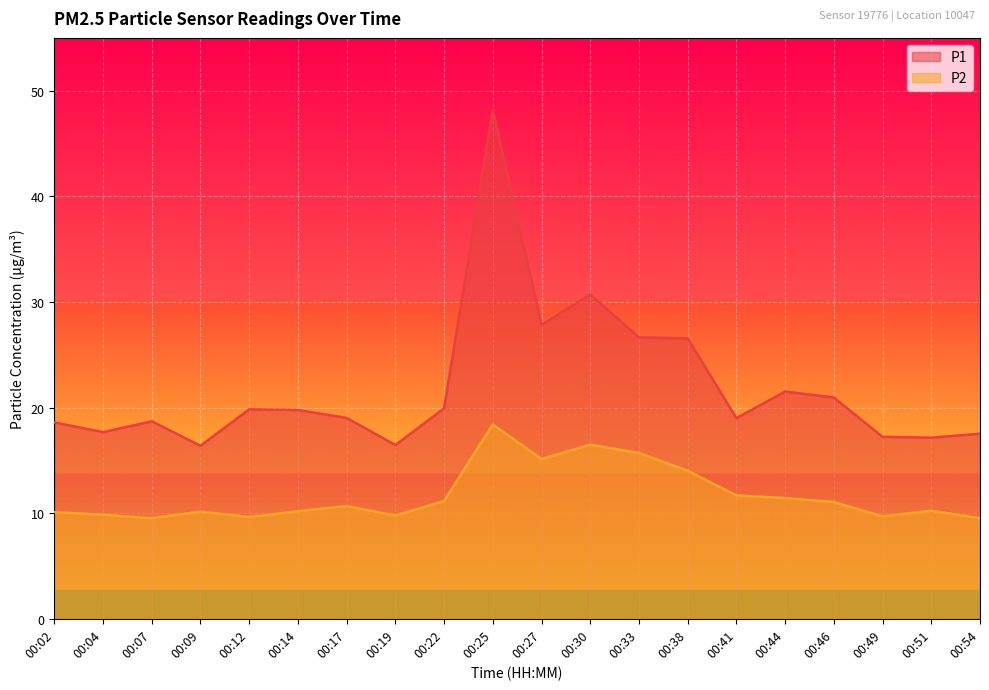

Which label corresponds to the smallest value in the chart?

00:07